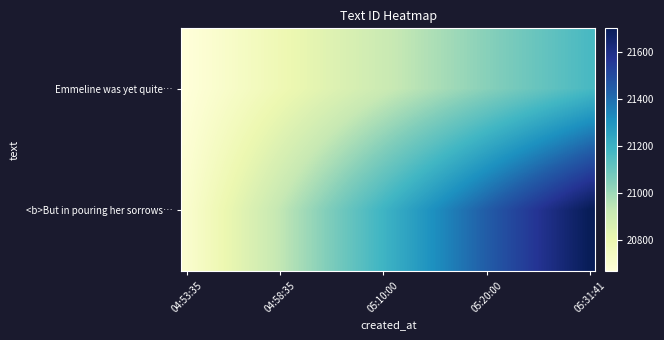

Which label corresponds to the largest value in the chart?

05:31:41